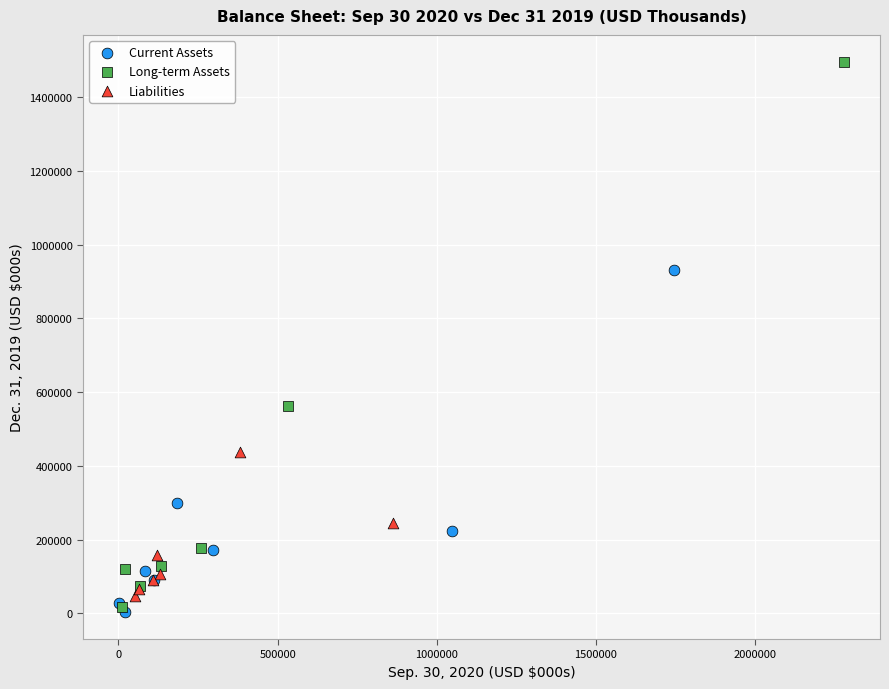

Which series has the largest Y range (max minus min)?

Long-term Assets